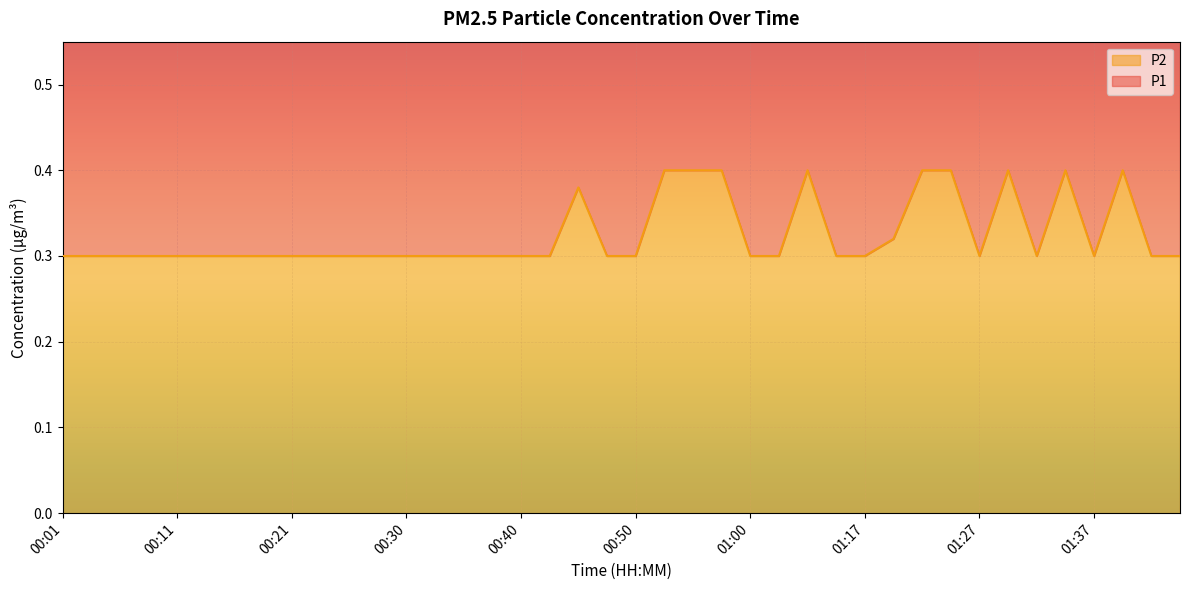

The P1 series shows 0.1 at 01:17. True or false?

False